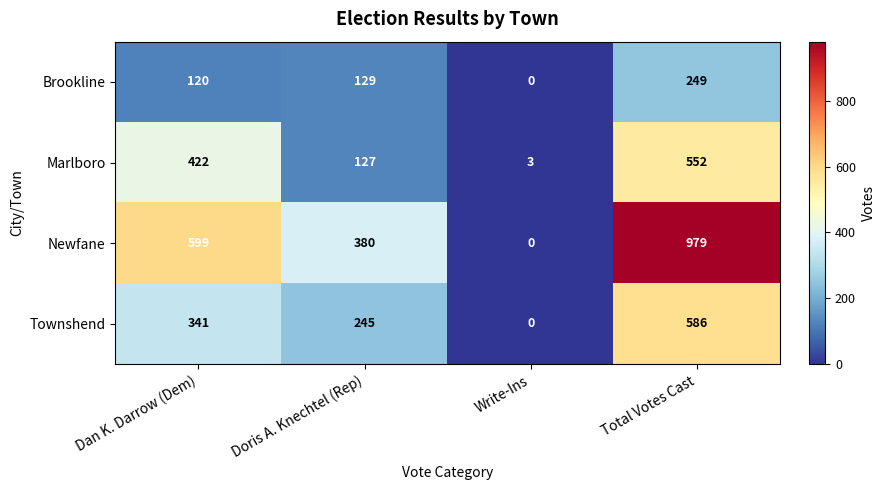

What is the spread (max minus min) of values at Doris A. Knechtel (Rep)?

253